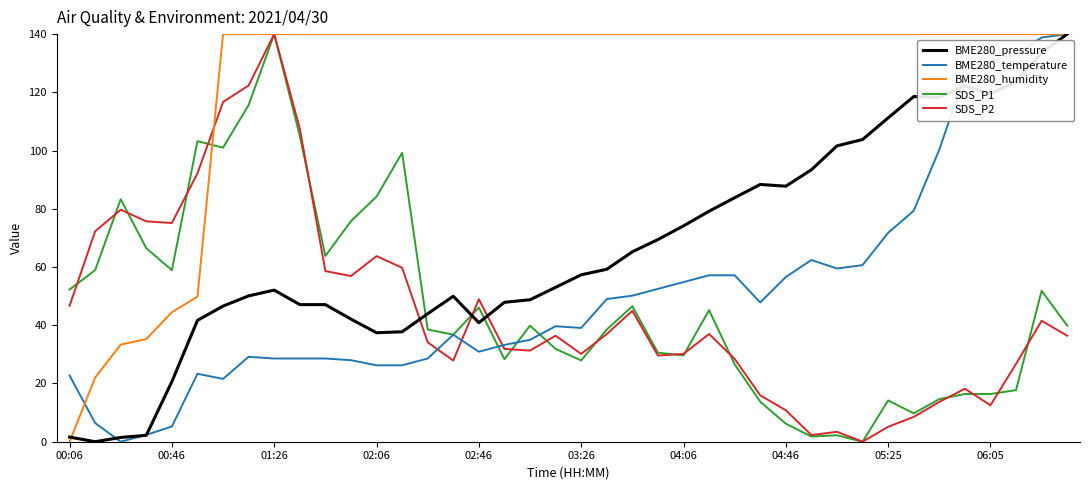

Which series has the largest total across all categories?

BME280_humidity